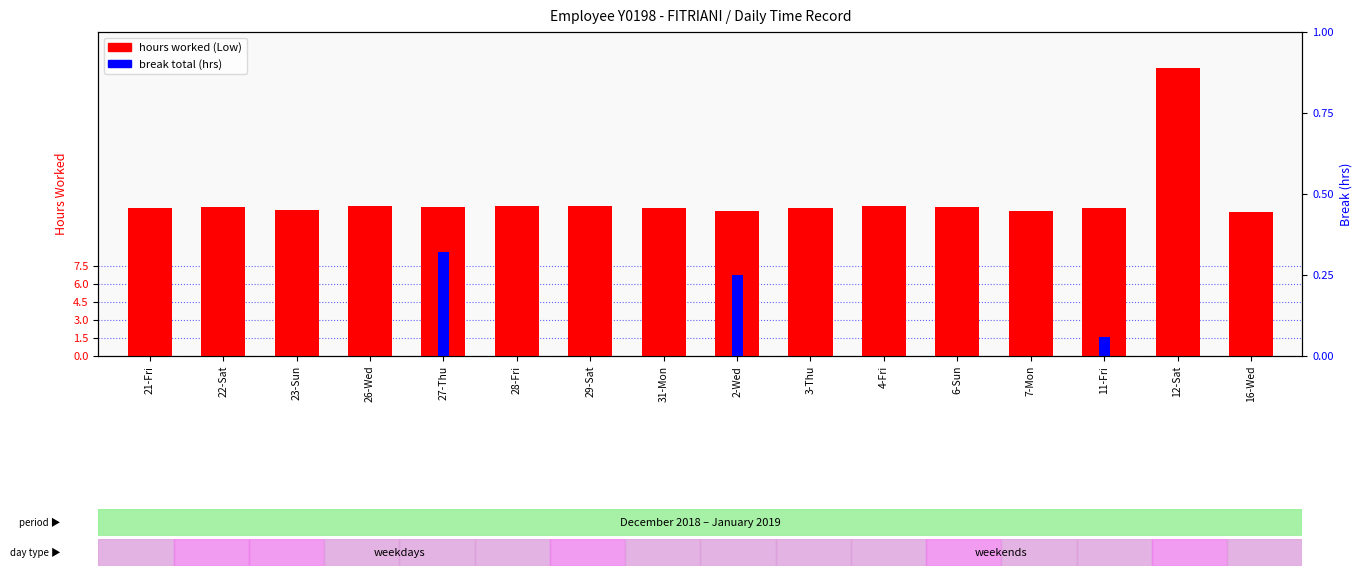

Which label corresponds to the largest value in the chart?

12-Sat